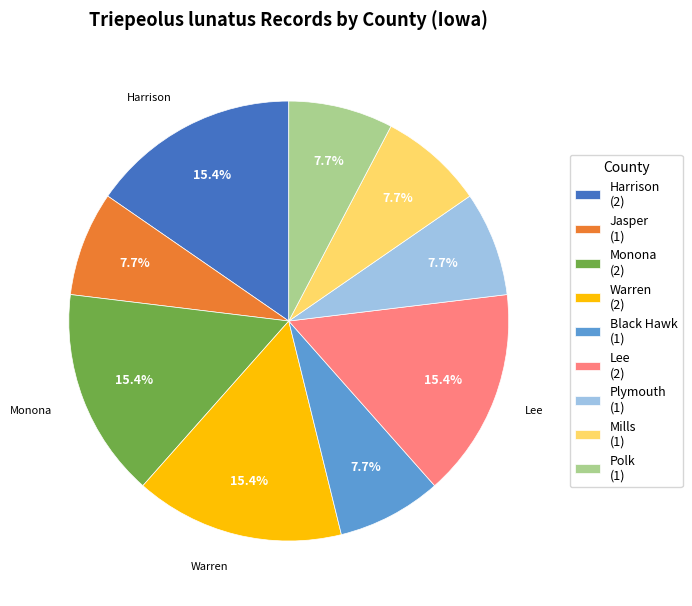

What percentage is the Black Hawk slice, to the nearest percent?

8%